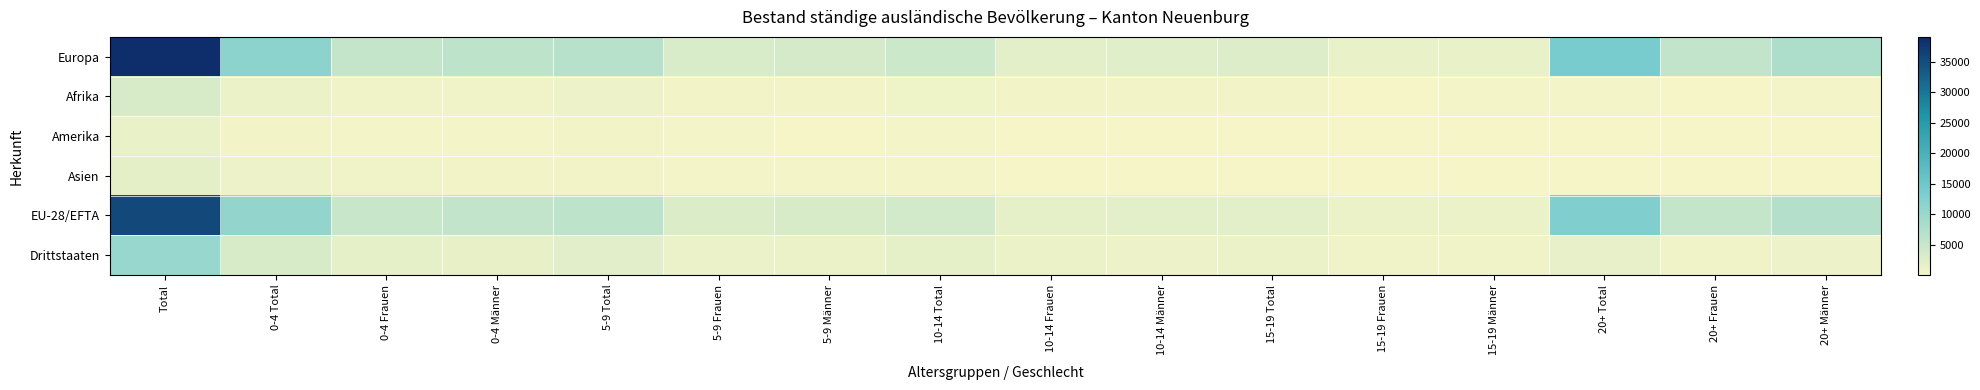

Reading left to right, what are all the values shown in this chart?

Europa: Total=39125	0-4 Total=11576	0-4 Frauen=5451	0-4 Männer=6125	5-9 Total=6762	5-9 Frauen=3166	5-9 Männer=3596	10-14 Total=4540	10-14 Frauen=2102	10-14 Männer=2438	15-19 Total=2584	15-19 Frauen=1291	15-19 Männer=1293	20+ Total=13663	20+ Frauen=5817	20+ Männer=7846
Afrika: Total=3317	0-4 Total=1030	0-4 Frauen=519	0-4 Männer=511	5-9 Total=867	5-9 Frauen=433	5-9 Männer=434	10-14 Total=725	10-14 Frauen=362	10-14 Männer=363	15-19 Total=353	15-19 Frauen=158	15-19 Männer=195	20+ Total=342	20+ Frauen=140	20+ Männer=202
Amerika: Total=1347	0-4 Total=473	0-4 Frauen=274	0-4 Männer=199	5-9 Total=378	5-9 Frauen=243	5-9 Männer=135	10-14 Total=209	10-14 Frauen=125	10-14 Männer=84	15-19 Total=134	15-19 Frauen=94	15-19 Männer=40	20+ Total=153	20+ Frauen=72	20+ Männer=81
Asien: Total=1951	0-4 Total=929	0-4 Frauen=527	0-4 Männer=402	5-9 Total=427	5-9 Frauen=214	5-9 Männer=213	10-14 Total=275	10-14 Frauen=159	10-14 Männer=116	15-19 Total=154	15-19 Frauen=95	15-19 Männer=59	20+ Total=166	20+ Frauen=59	20+ Männer=107
EU-28/EFTA: Total=35643	0-4 Total=10754	0-4 Frauen=4977	0-4 Männer=5777	5-9 Total=6118	5-9 Frauen=2833	5-9 Männer=3285	10-14 Total=3885	10-14 Frauen=1782	10-14 Männer=2103	15-19 Total=2137	15-19 Frauen=1050	15-19 Männer=1087	20+ Total=12749	20+ Frauen=5439	20+ Männer=7310
Drittstaaten: Total=10138	0-4 Total=3270	0-4 Frauen=1804	0-4 Männer=1466	5-9 Total=2323	5-9 Frauen=1227	5-9 Männer=1096	10-14 Total=1872	10-14 Frauen=967	10-14 Männer=905	15-19 Total=1095	15-19 Frauen=591	15-19 Männer=504	20+ Total=1578	20+ Frauen=649	20+ Männer=929